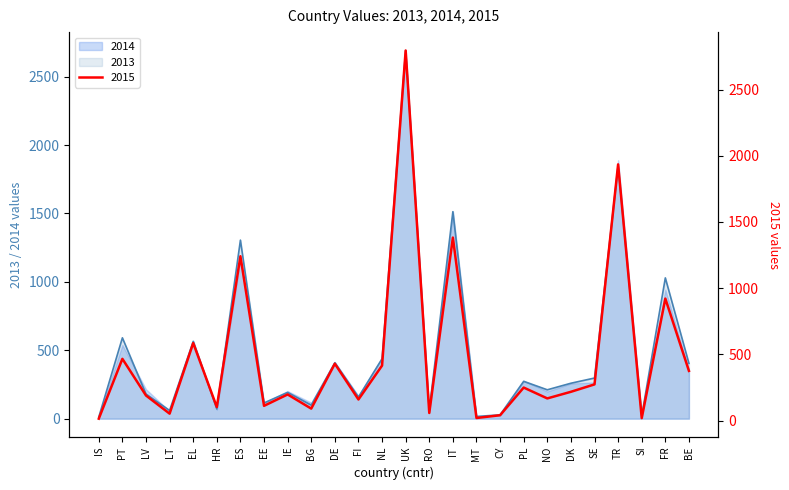

At which label is 2013 closest to 1351?

ES